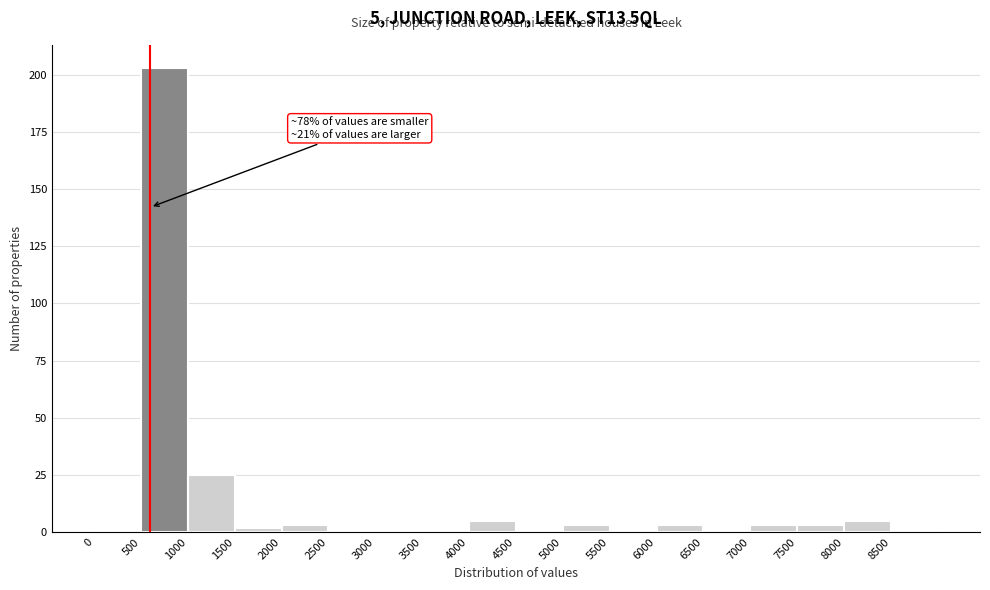

Which range on the x-axis has the tallest bar?

500 to 1000